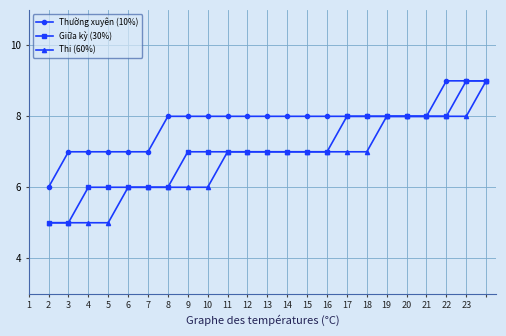

What is the highest value of the Giữa kỳ (30%) series?

9